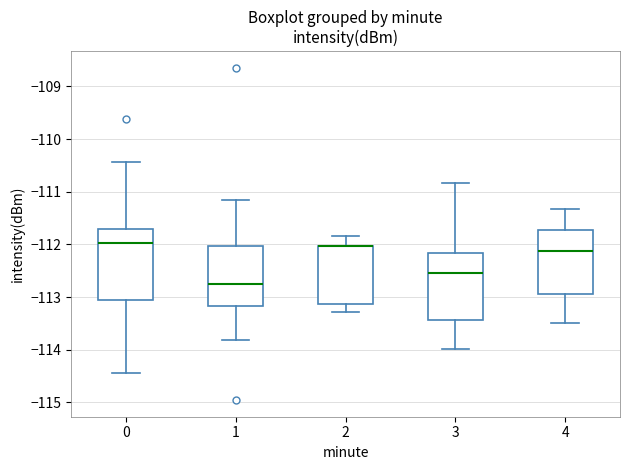

Where does the lower whisker of the box at x = 4 end on the y-axis? The values are not printed on the chart, so give them approximately, as read against the axis.

-113.5